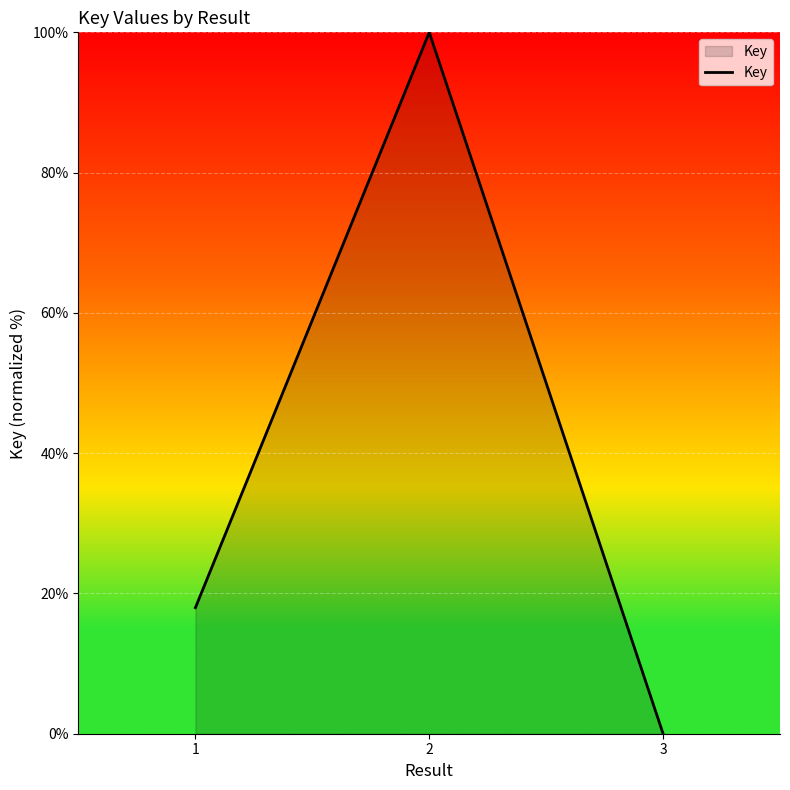

The chart shows a value of 27.1 at 1. True or false?

False